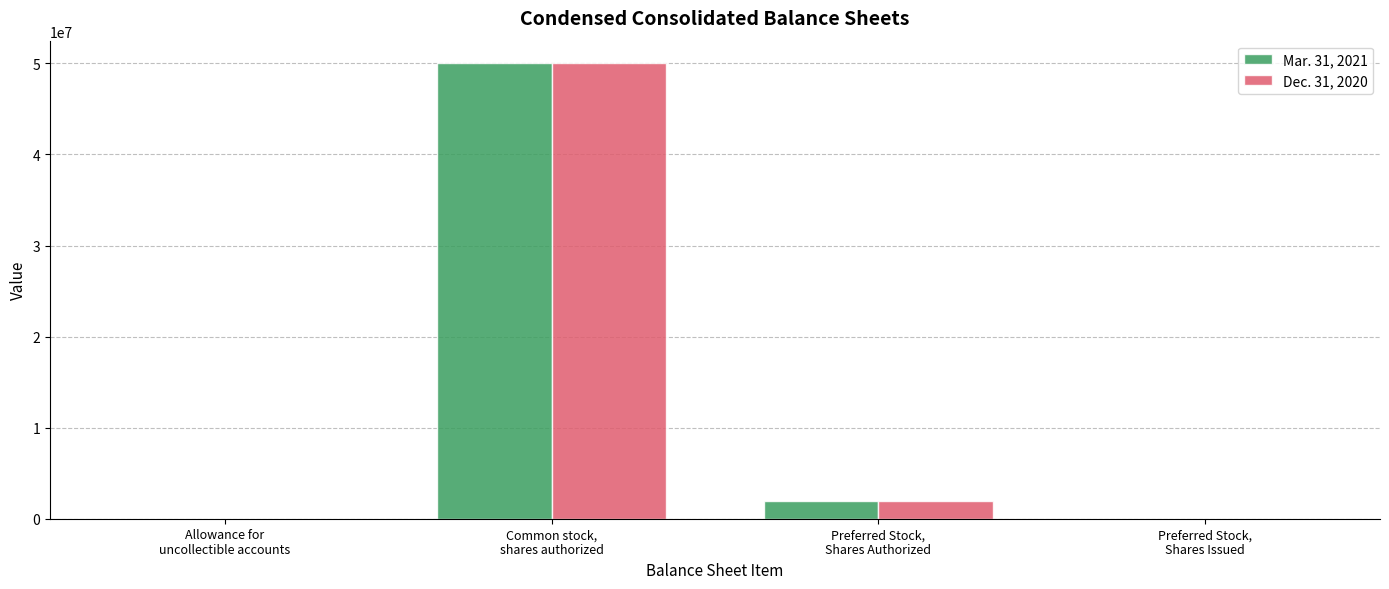

True or false: Mar. 31, 2021 has a value of 72370252 at Common stock,
shares authorized.

False